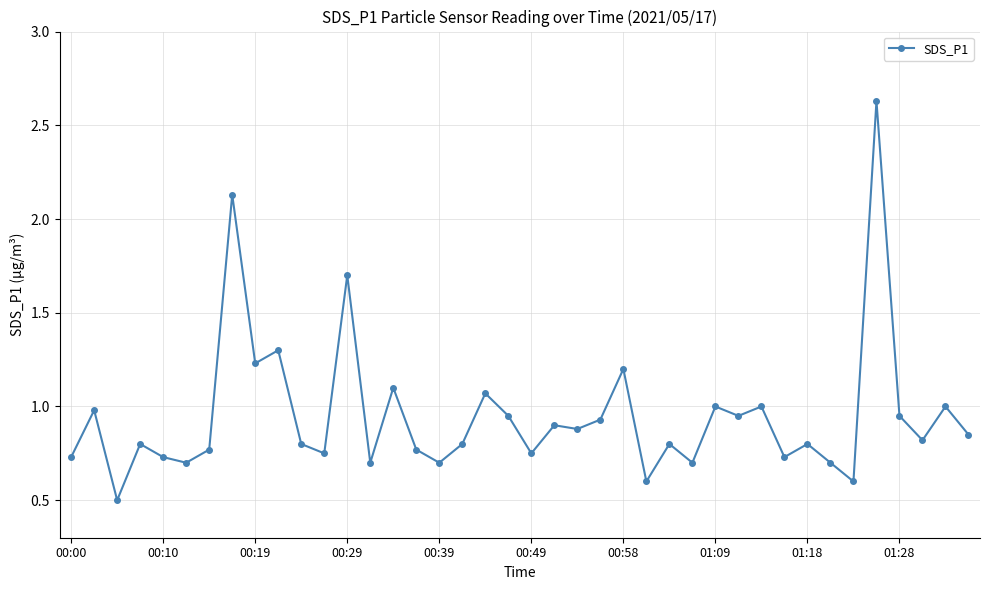

True or false: there are more than 0 points higher than both neighbors.

True